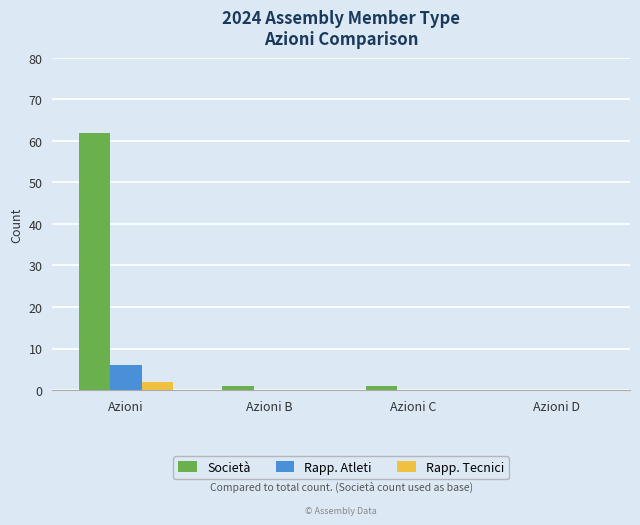

How many data points does each series have?

4